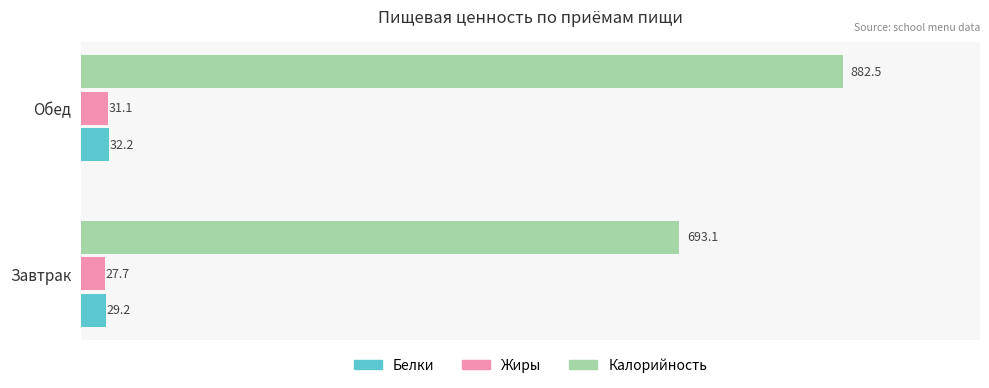

Between Завтрак and Обед, which series saw the biggest shift?

Калорийность